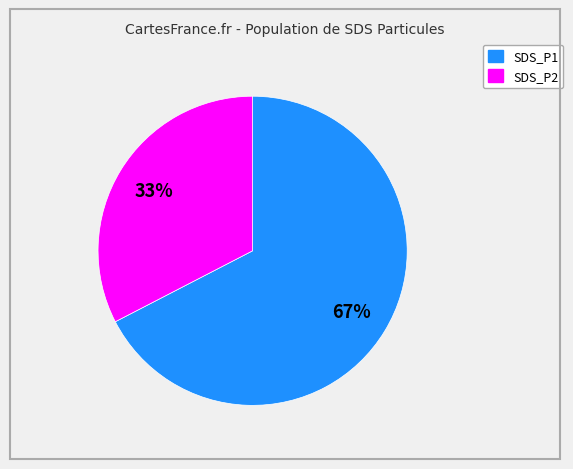

Is it true that SDS_P2 is 33% of the pie?

True